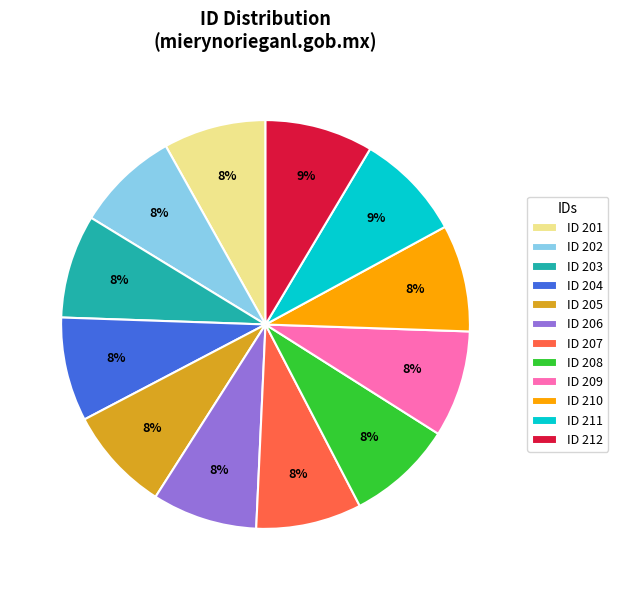

To the nearest percent, what is the average slice percentage?

8%